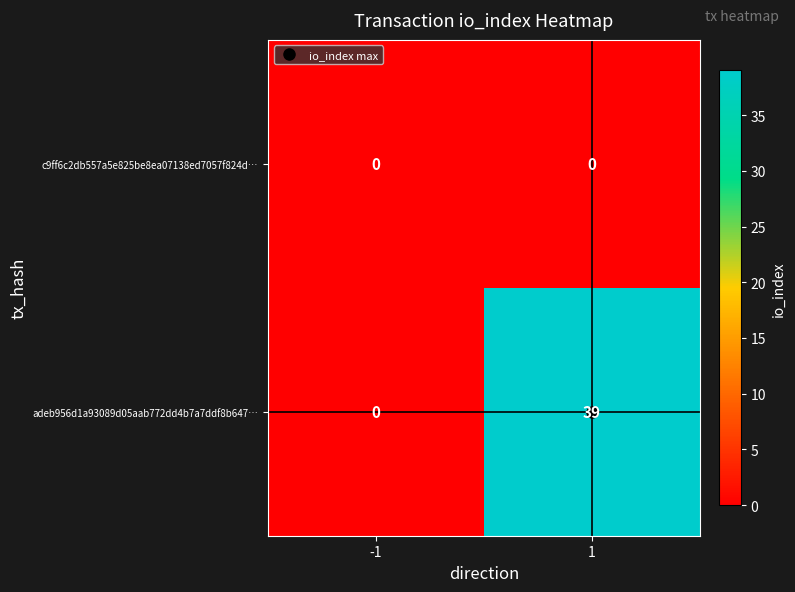

Which series has the widest spread of values?

adeb956d1a93089d05aab772dd4b7a7ddf8b647…